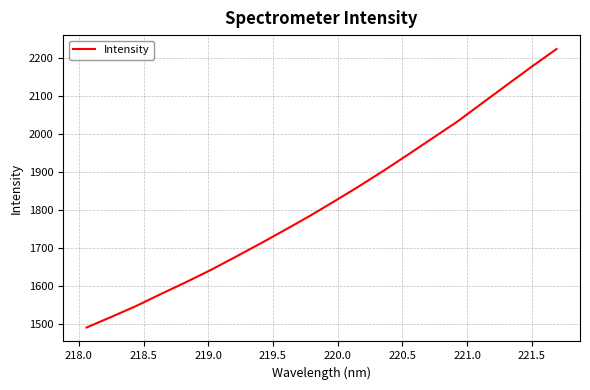

What is the smallest value displayed?

1490.7